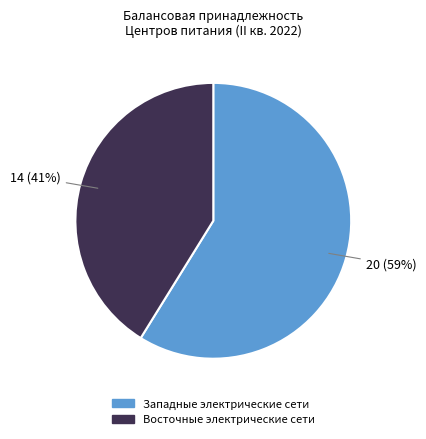

How many segments does this pie chart have?

2